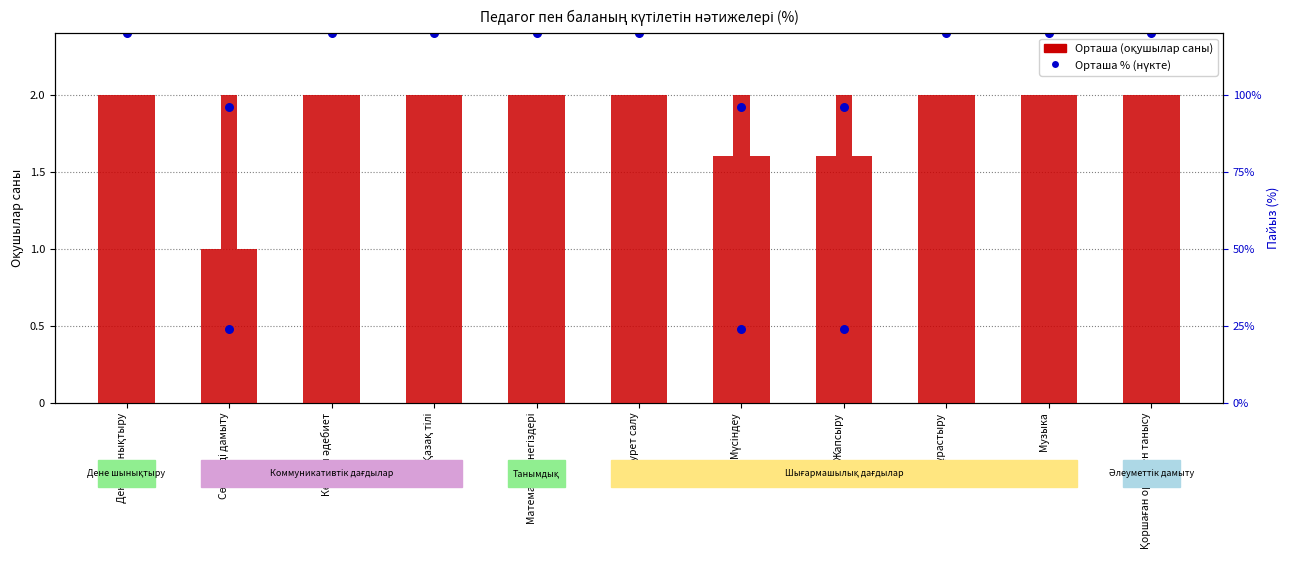

Which series has the largest Y range (max minus min)?

Орташа (оқушылар саны)